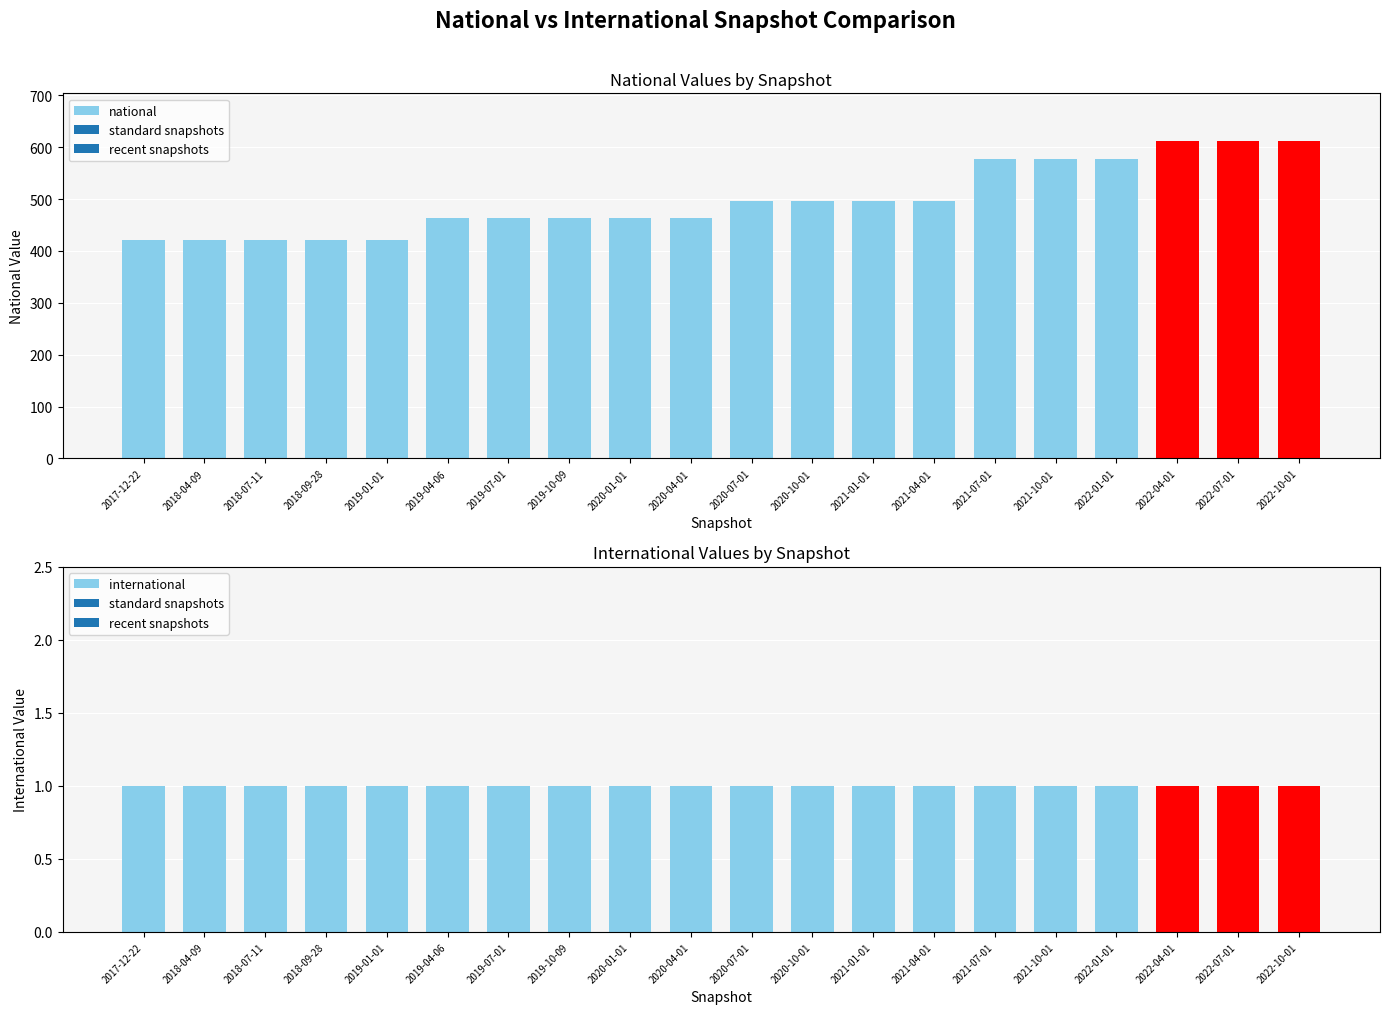

Which series has the widest spread of values?

national